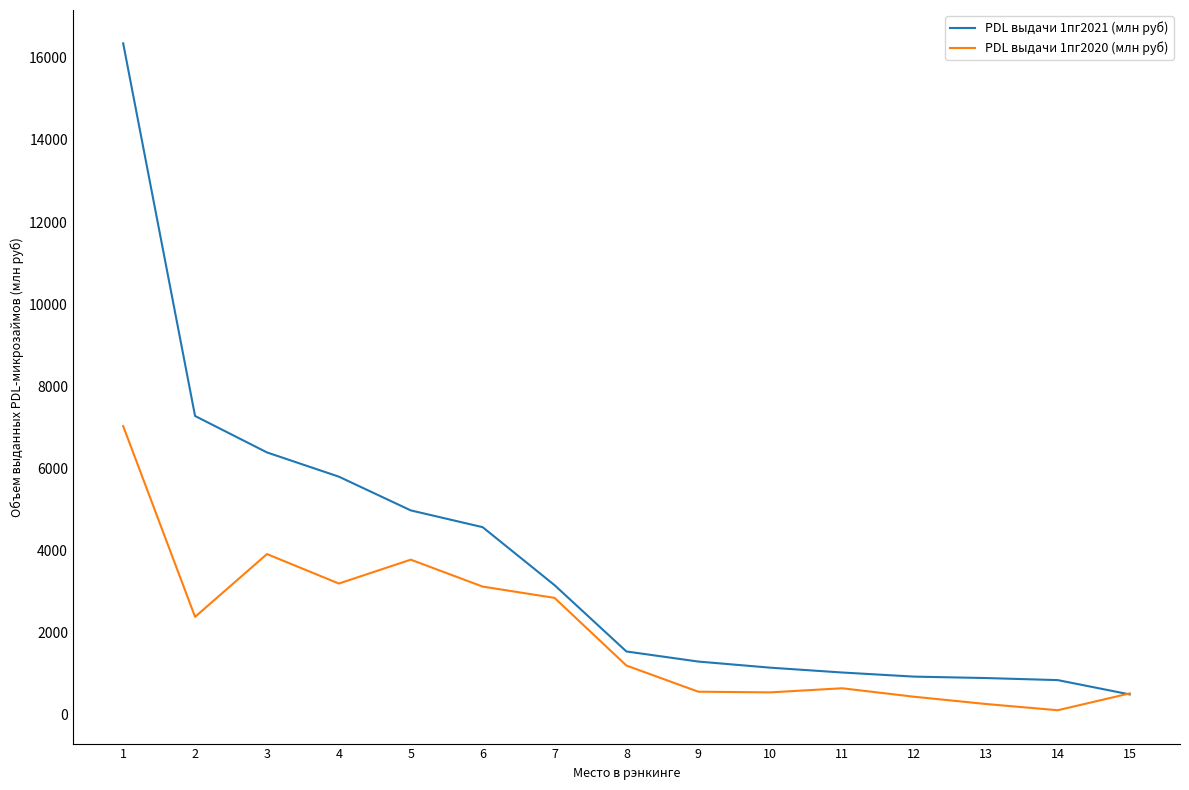

Which series has the largest total across all categories?

PDL выдачи 1пг2021 (млн руб)